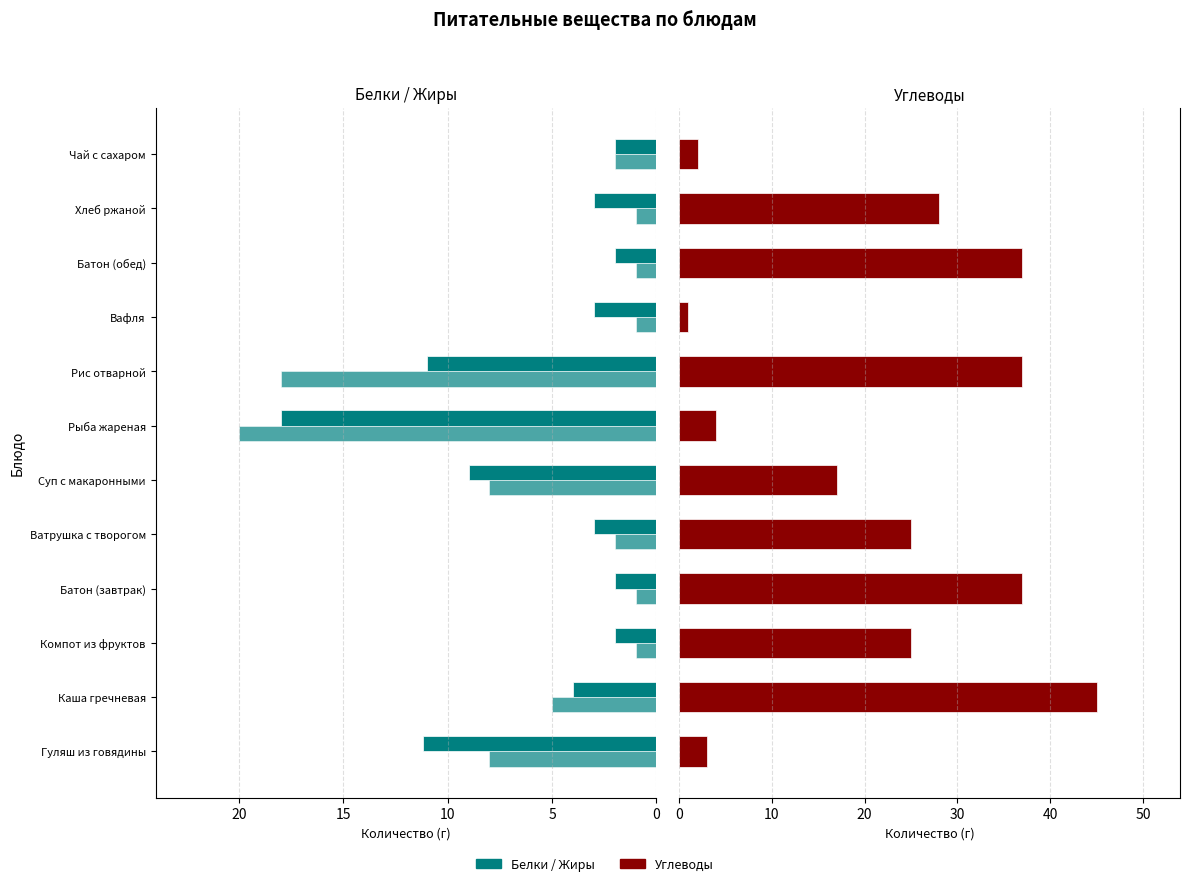

What is the difference between the second highest and second lowest values in the Углеводы series?

35.0